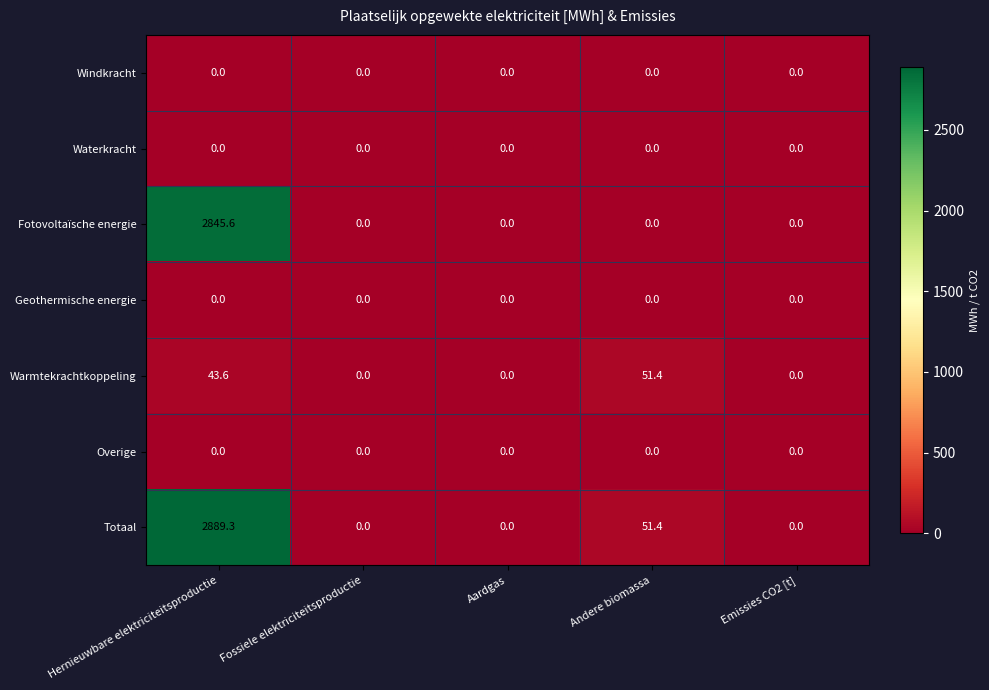

What is the greatest value displayed?

2889.3